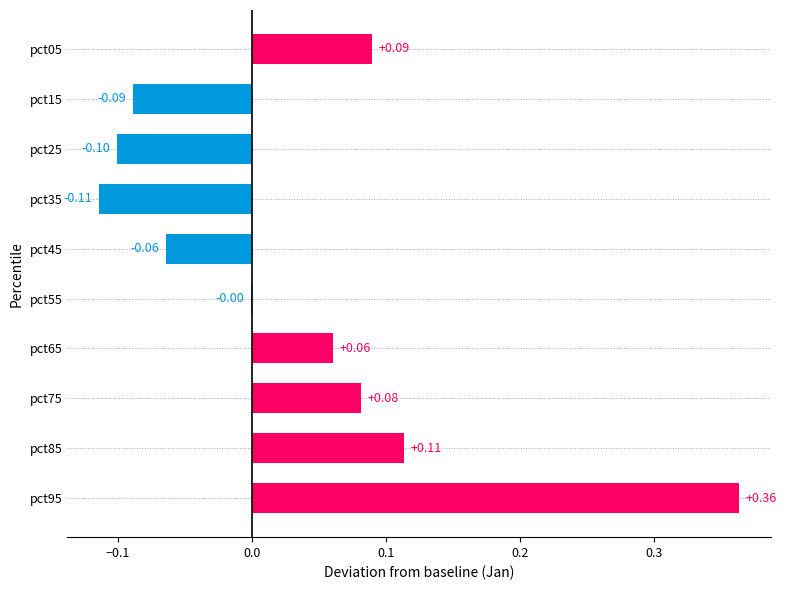

What is the change in value from pct85 to pct95?

+0.2